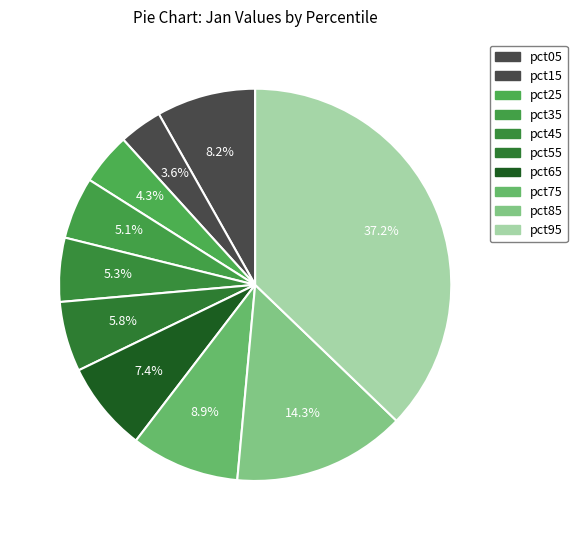

How many segments does this pie chart have?

10